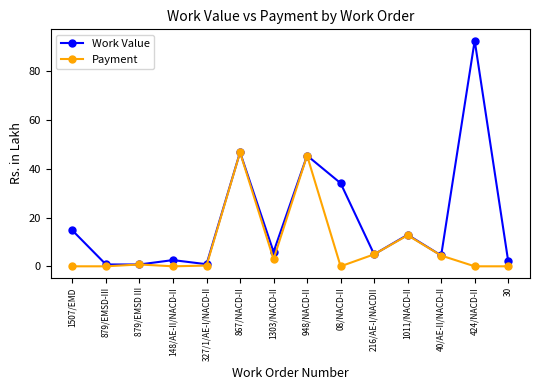

Rank the series by their maximum value, from highest to lowest.

Work Value, Payment